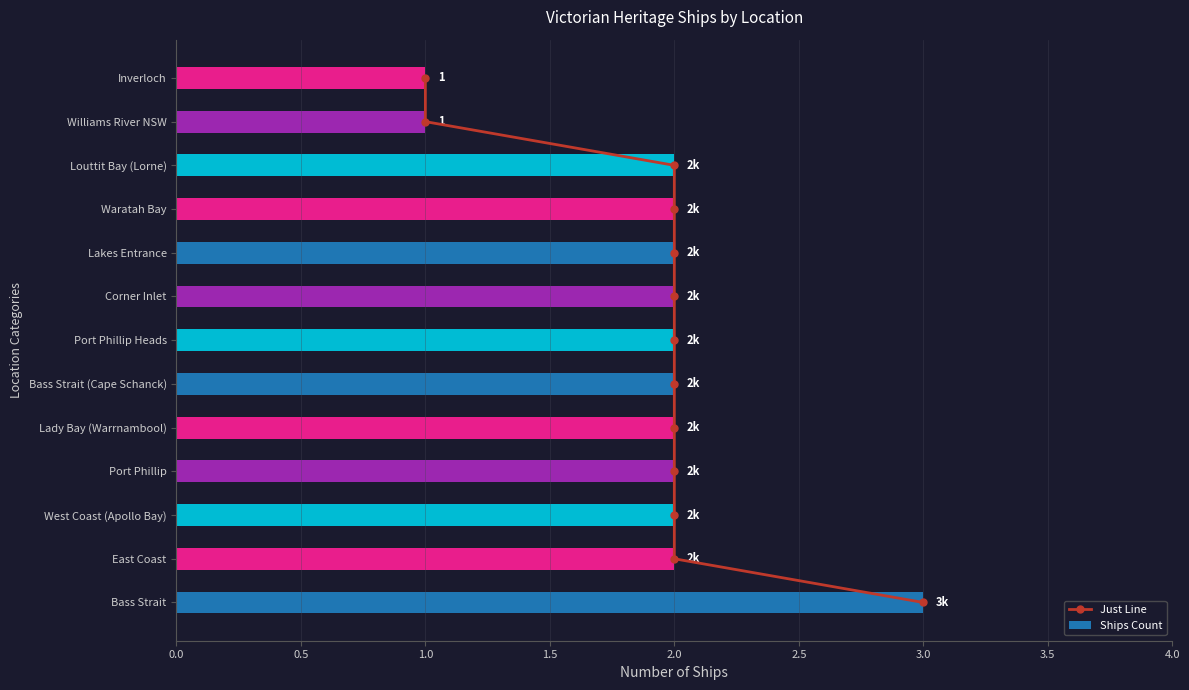

What is the highest value of the Ships Count series?

3